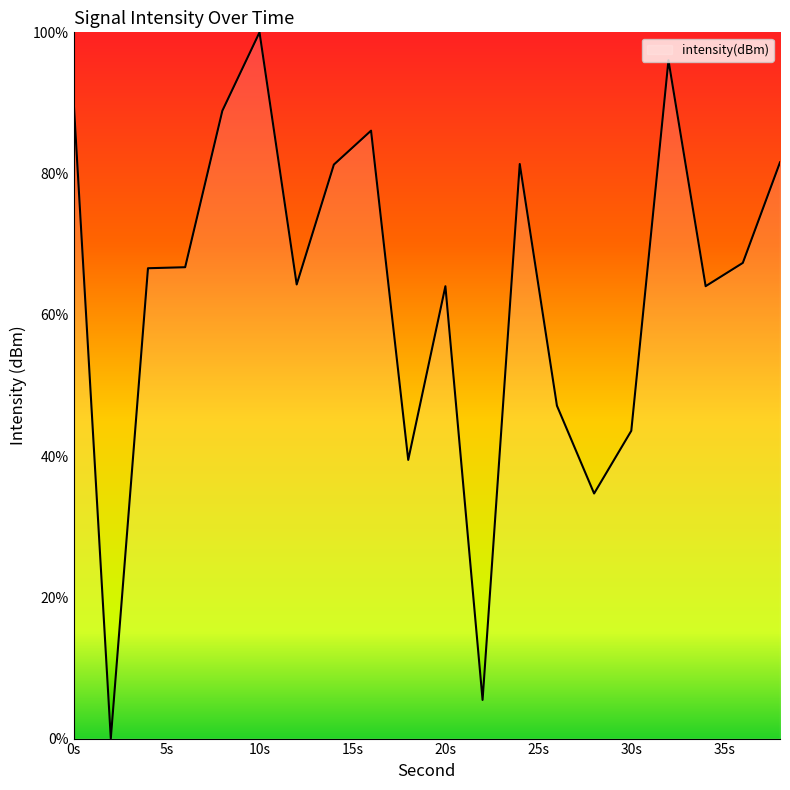

What is the difference between the maximum and minimum values?

100.0